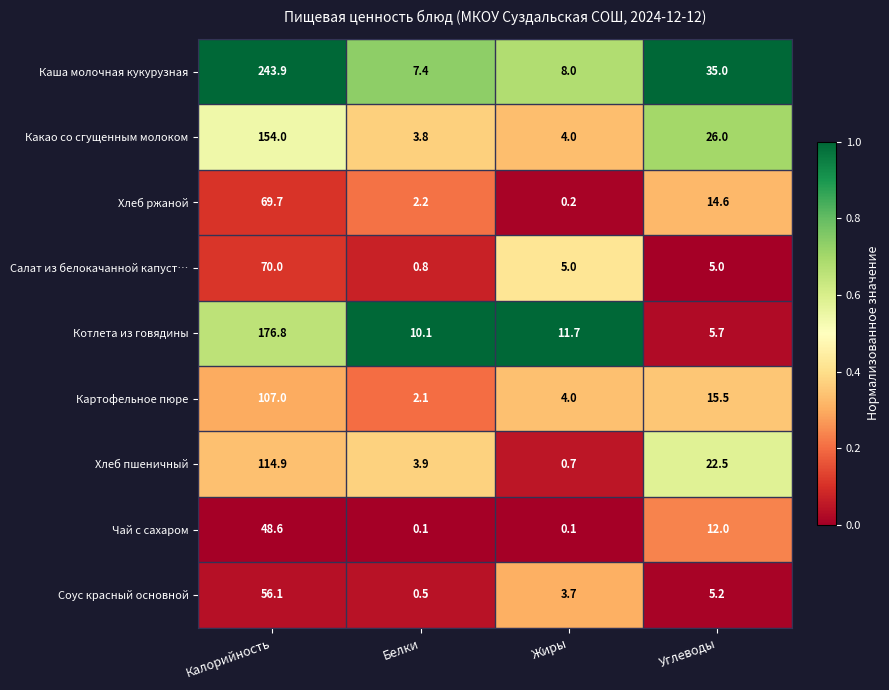

What is the highest value of the Каша молочная кукурузная series?

243.9